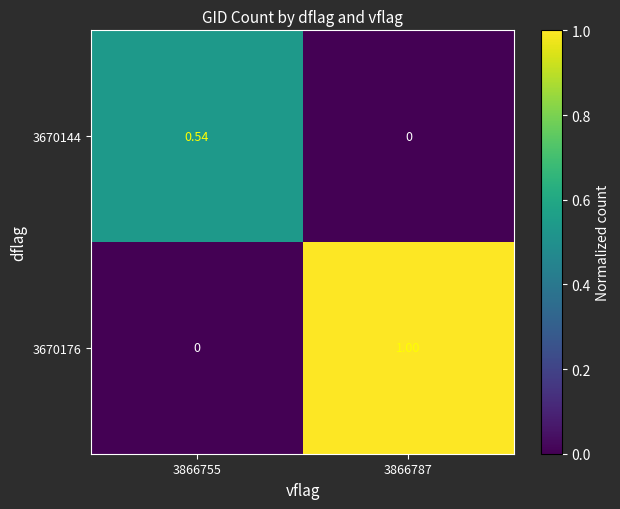

Is the value of 3670144 at 3866787 greater than the value of 3670176 at 3866787?

No